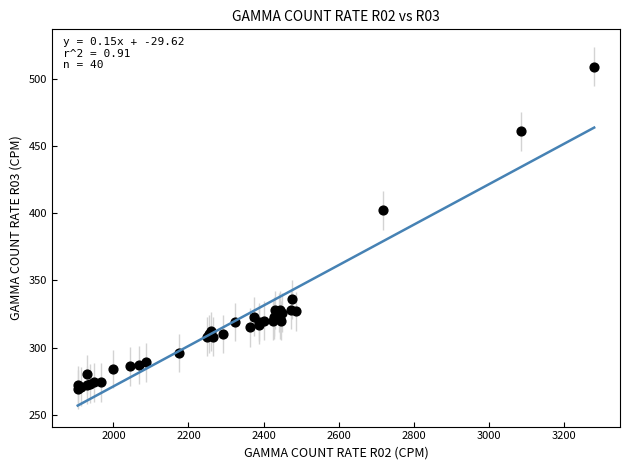

What Y value in the scatter plot is closest to 389?

402